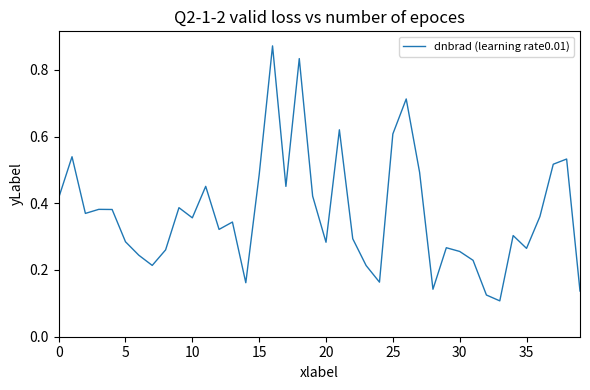

Does the chart have visible grid lines?

No